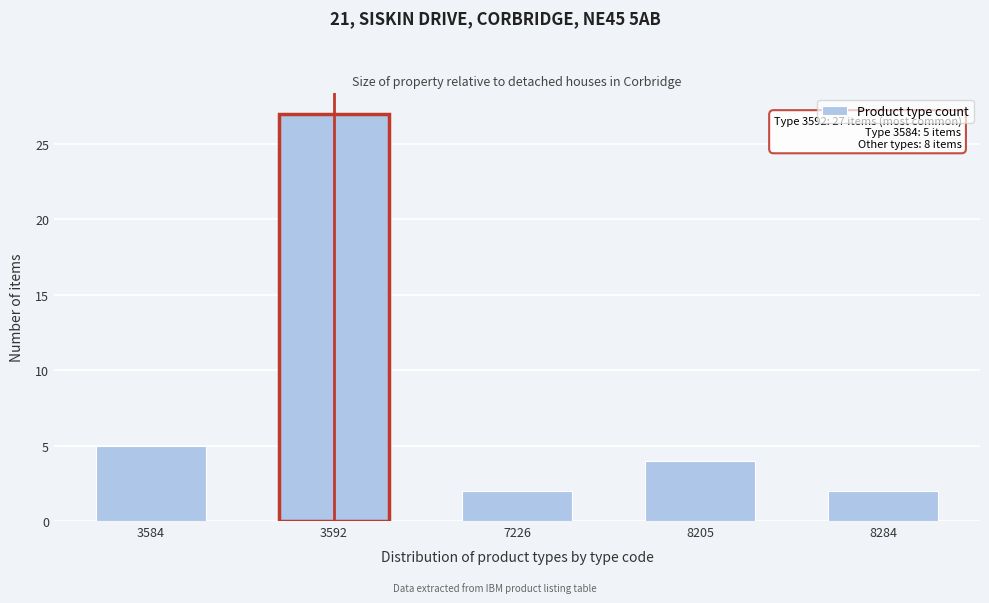

Reading left to right, list all the values displayed in this chart.

3584=5	3592=27	7226=2	8205=4	8284=2